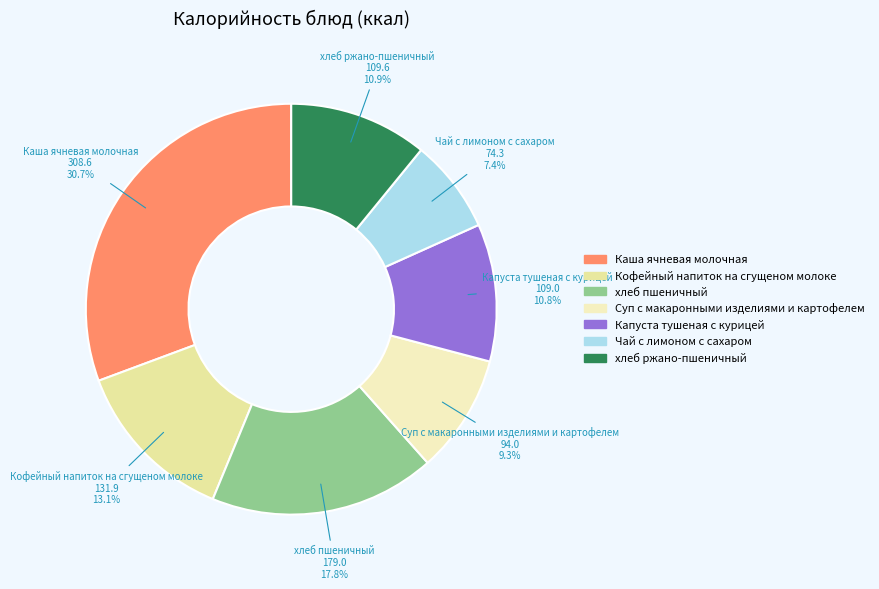

How many segments does this pie chart have?

7